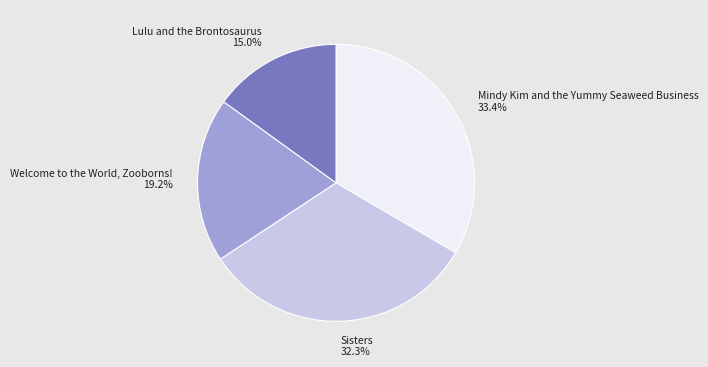

What percentage is NOT represented by Mindy Kim and the Yummy Seaweed Business?

66.6%